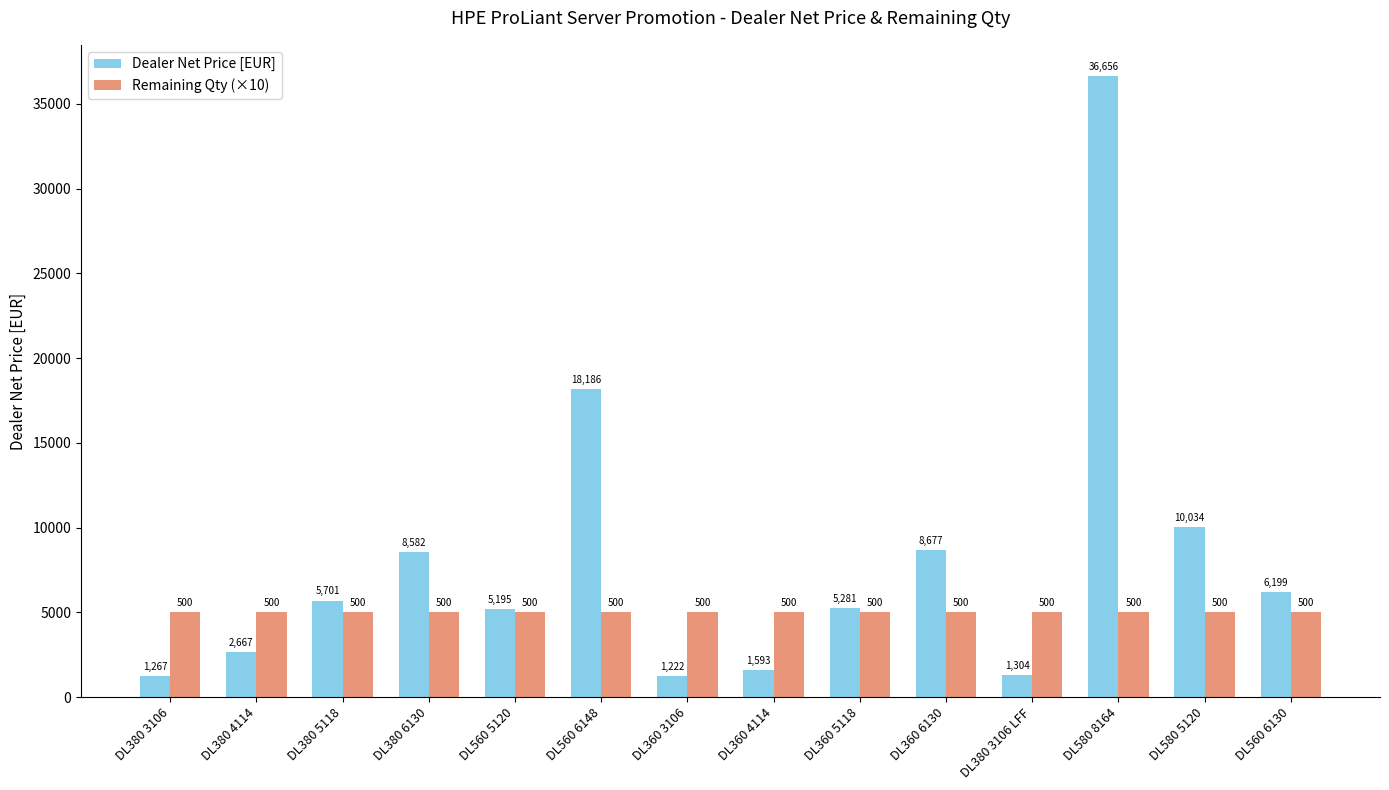

At DL380 3106 LFF, list the series in order from smallest to largest.

Dealer Net Price [EUR], Remaining Qty (×10)